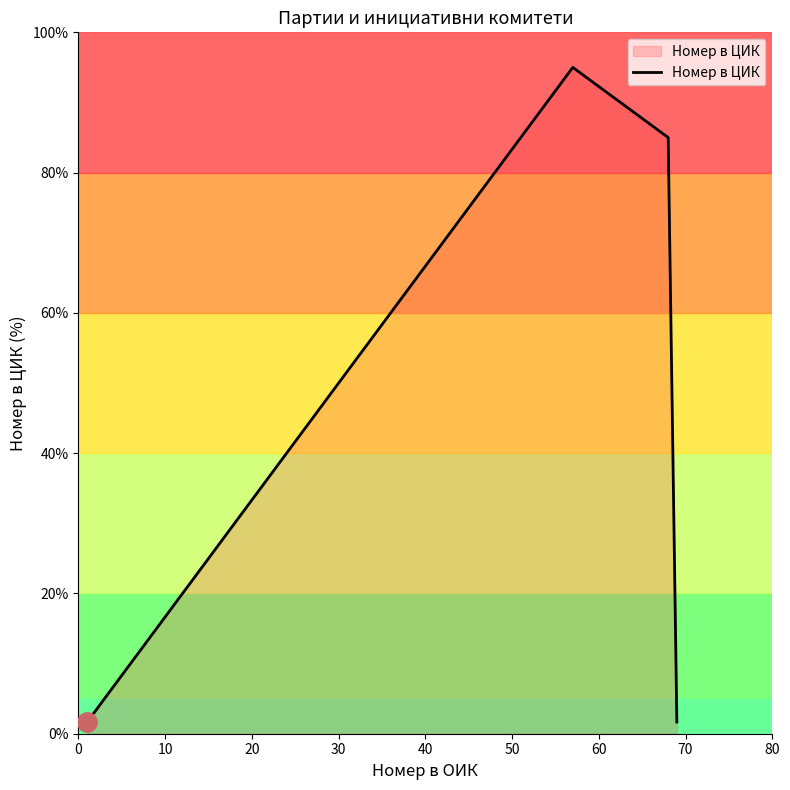

What is the difference between the maximum and minimum values?

93.3